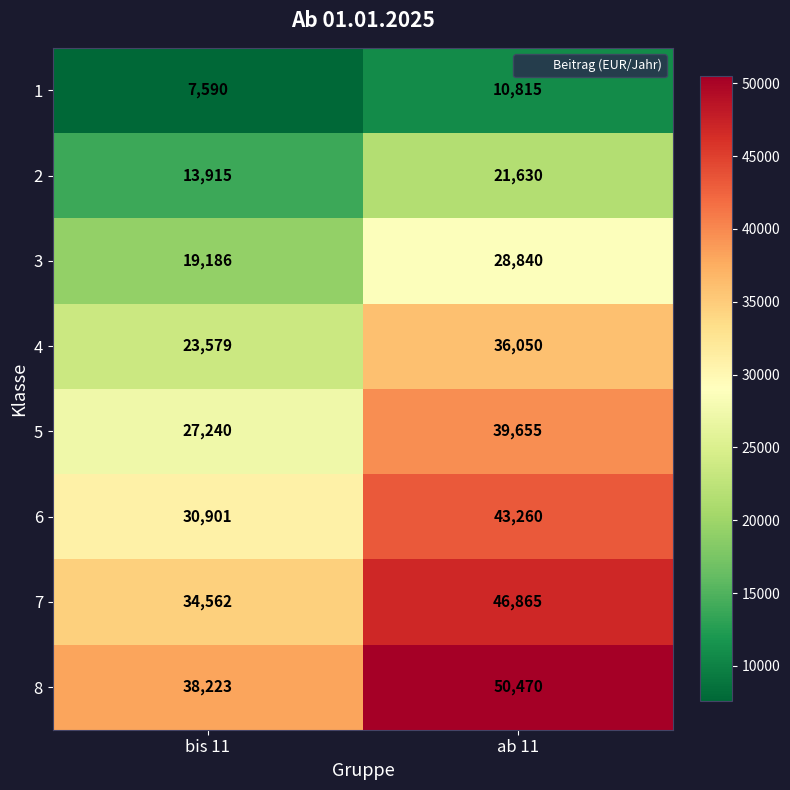

The value of 4 at bis 11 is 23579. True or false?

True